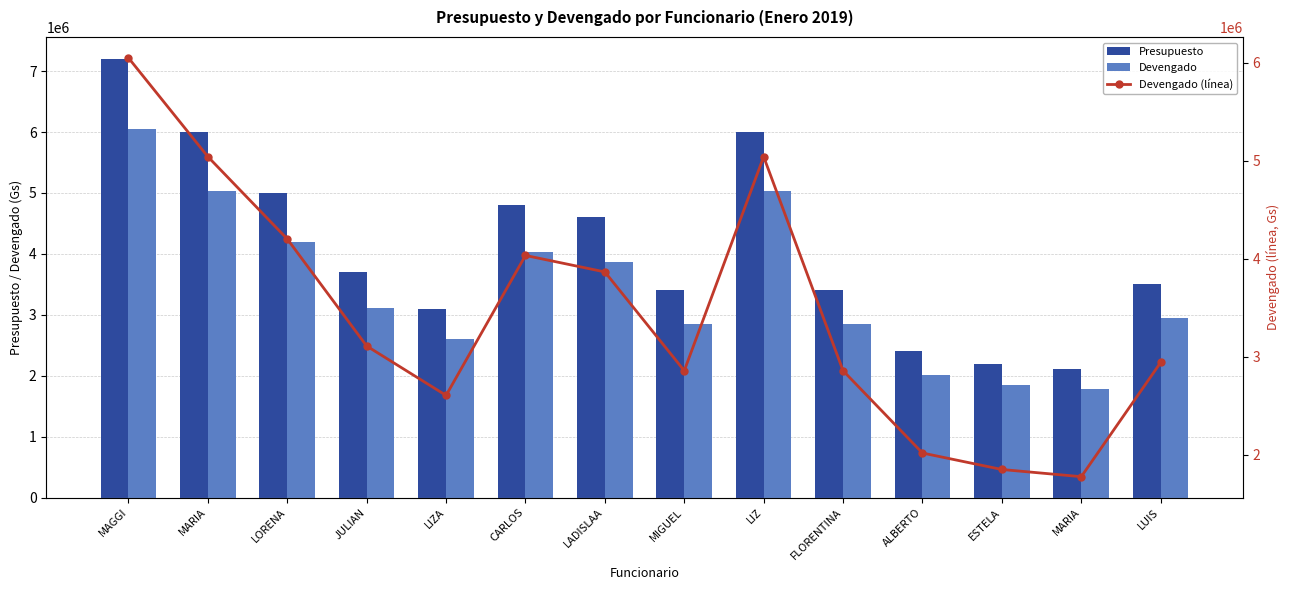

Is the value of Devengado (línea) at ALBERTO greater than the value of Presupuesto at JULIAN?

No